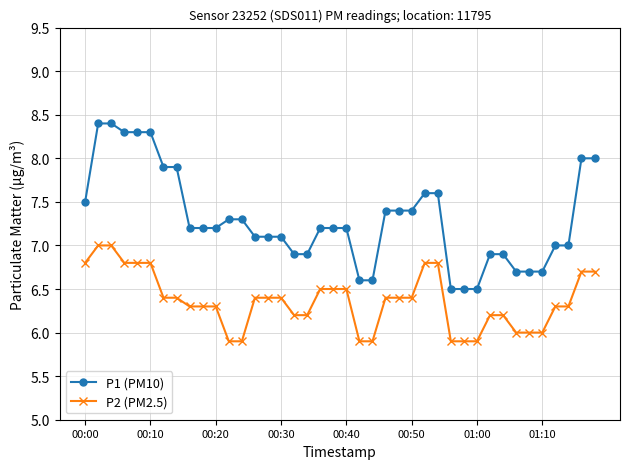

What is the lowest value of the P2 (PM2.5) series?

5.9